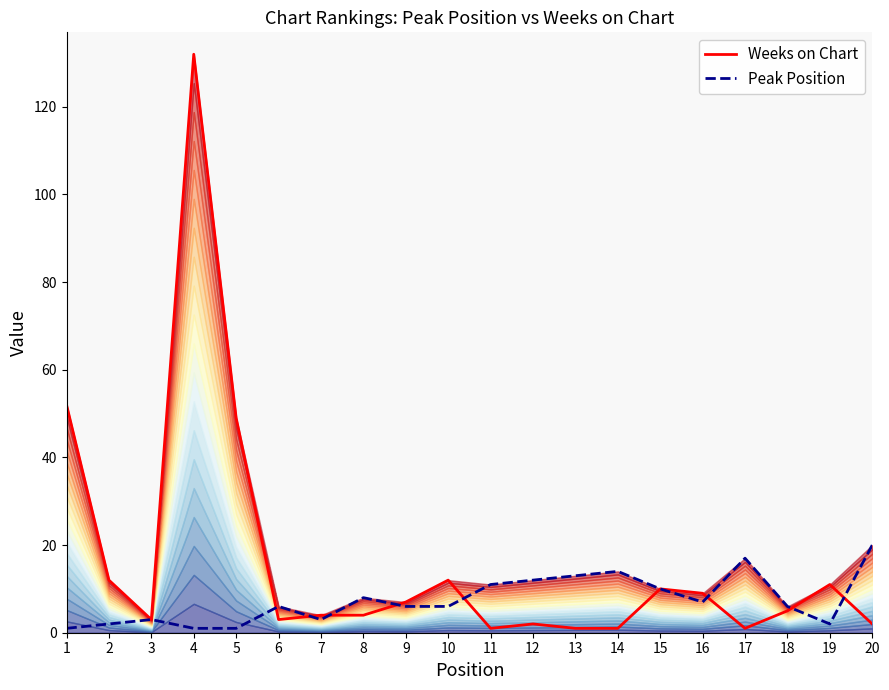

What are all the series names shown in the legend?

Weeks on Chart, Peak Position